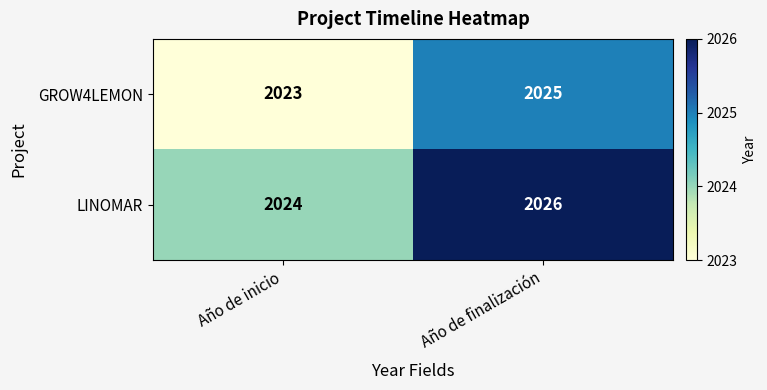

Reading left to right, transcribe all the data shown in this chart.

GROW4LEMON: Año de inicio=2023	Año de finalización=2025
LINOMAR: Año de inicio=2024	Año de finalización=2026